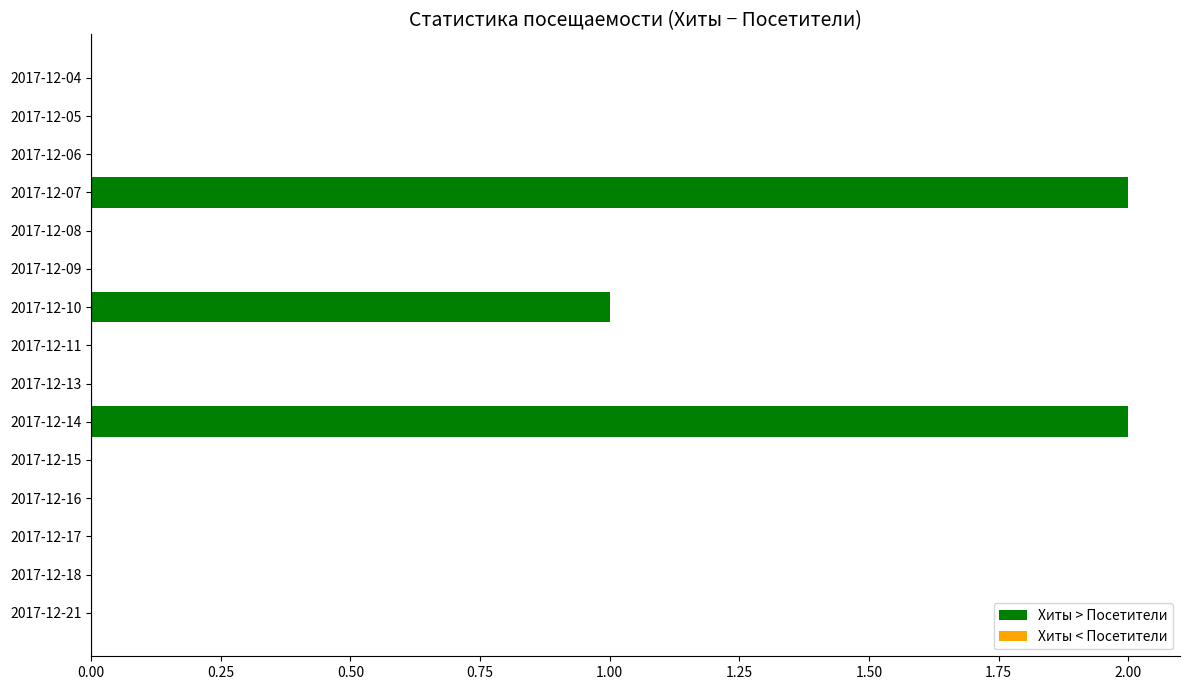

What is the sum of all values?

5